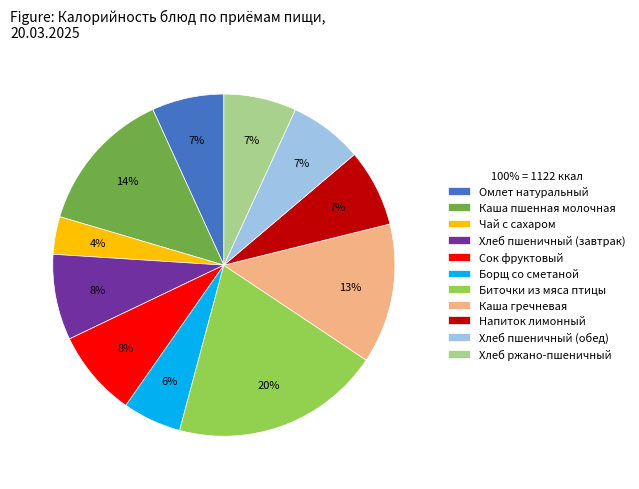

To the nearest percent, what is the average slice percentage?

9%